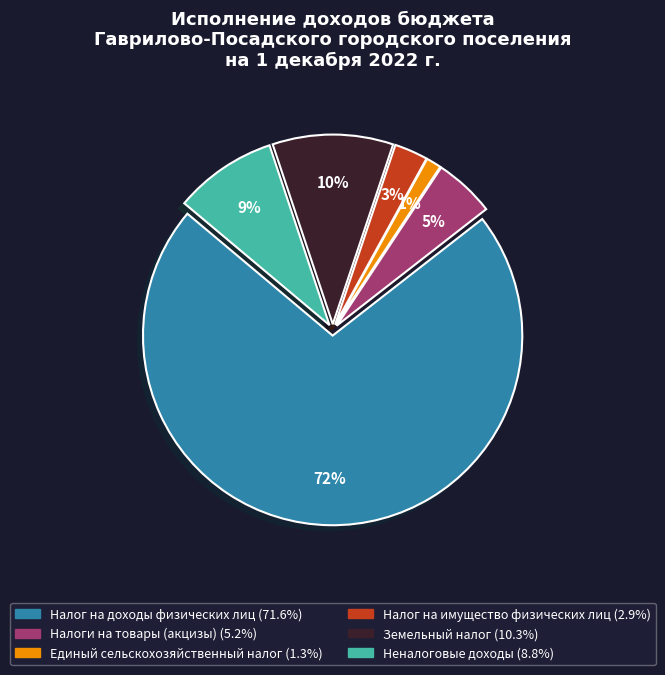

To the nearest percent, what percentage of the pie is Неналоговые доходы?

9%